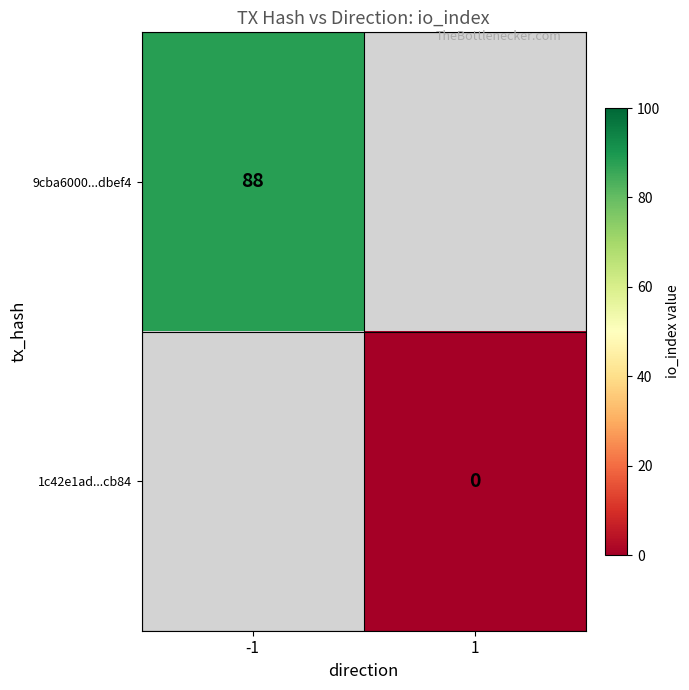

The 9cba6000...dbef4 series shows 21.1 at -1. True or false?

False